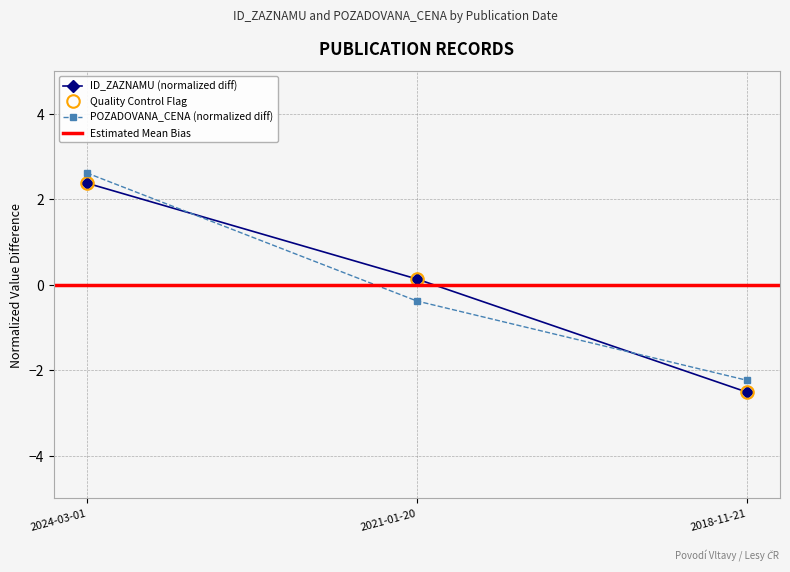

At 2018-11-21, list the series in order from largest to smallest.

POZADOVANA_CENA, ID_ZAZNAMU